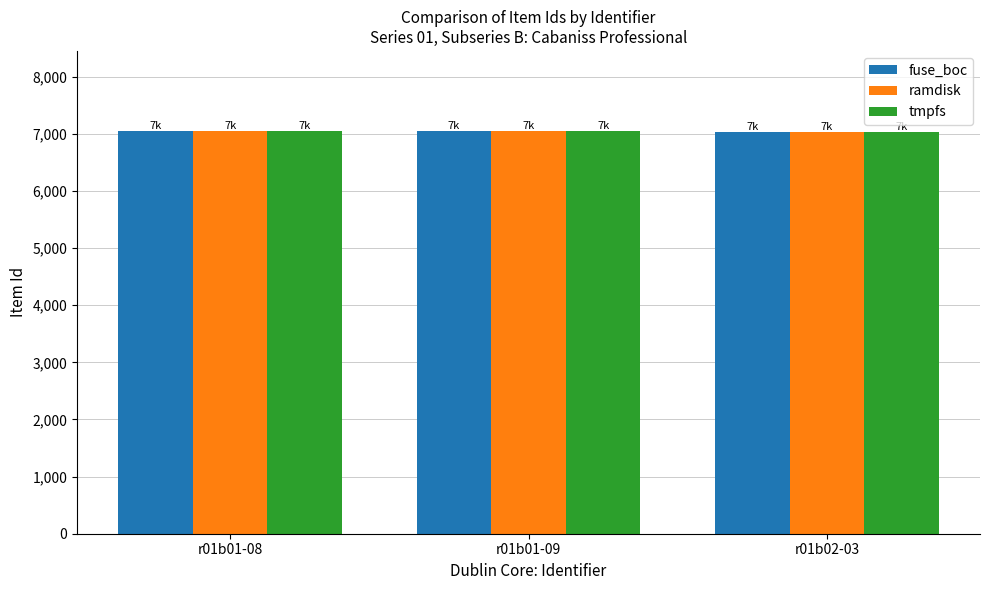

What is the minimum value shown in the chart?

7037